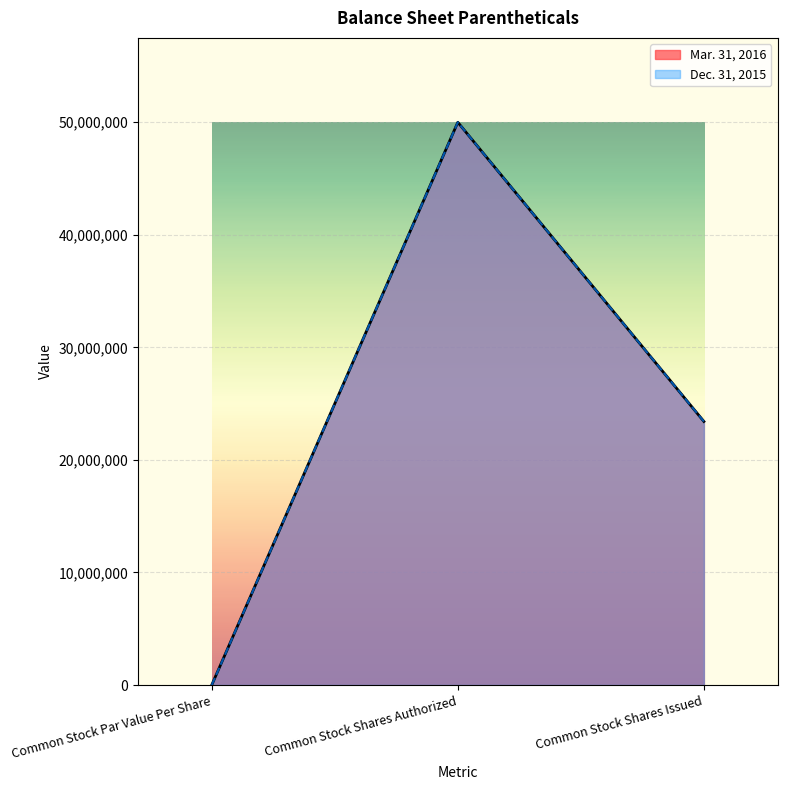

What is the label of the 2nd point from the left?

Common Stock Shares Authorized